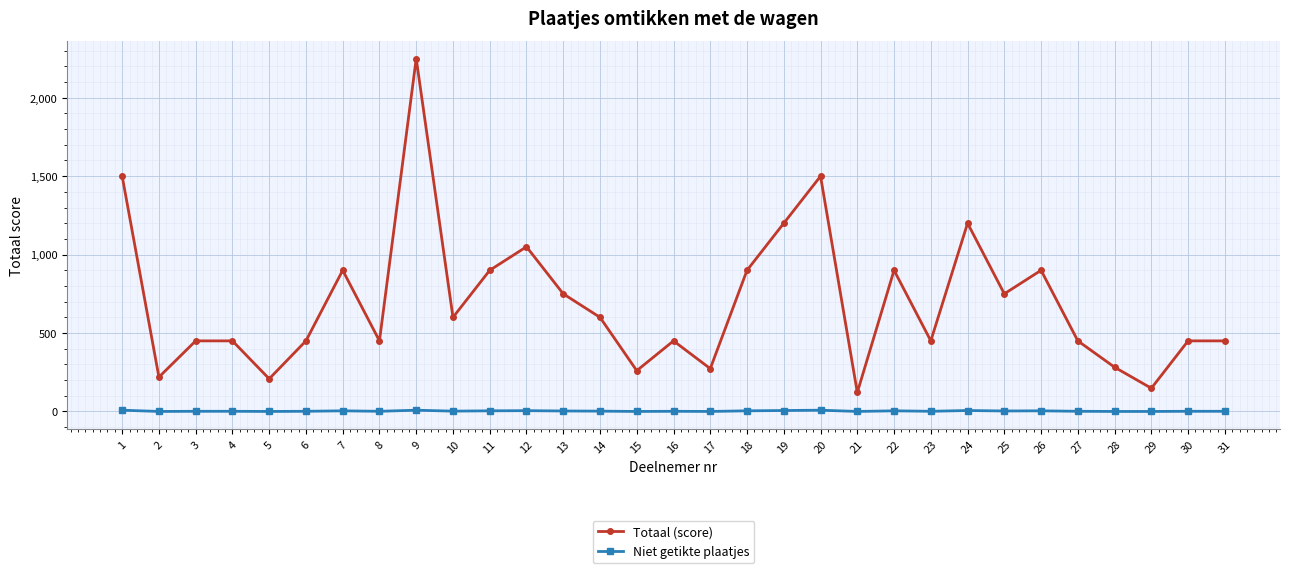

True or false: Niet getikte plaatjes and Totaal (score) intersect in this chart.

False